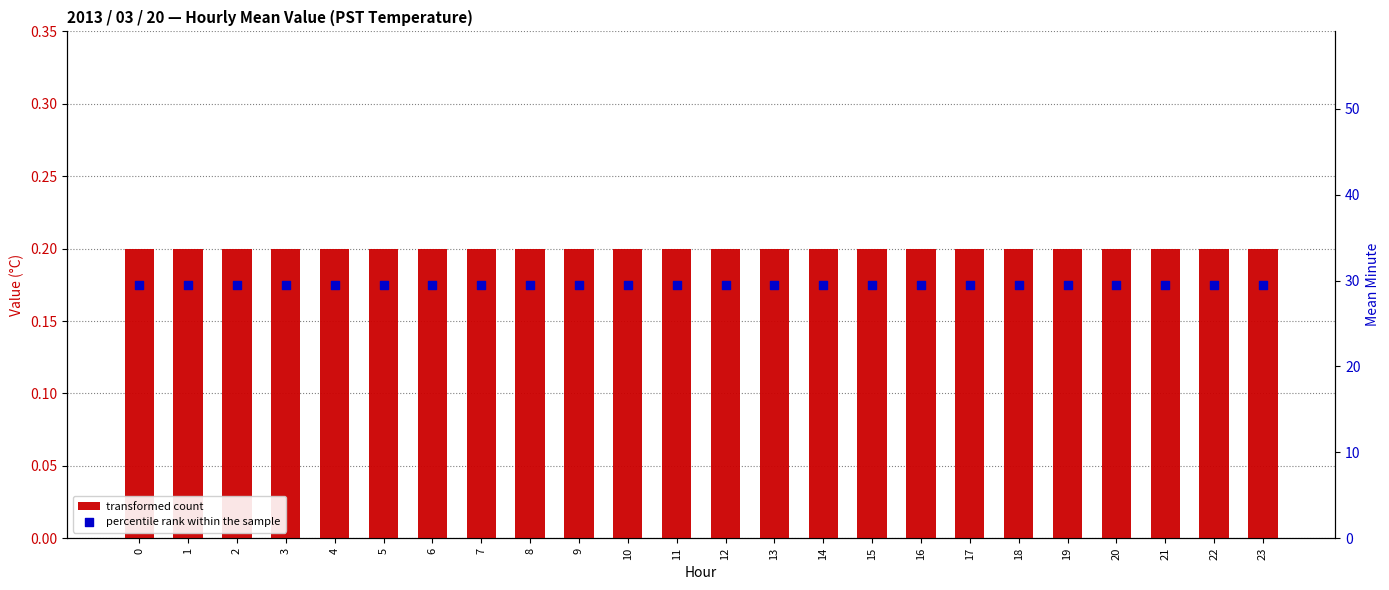

What are all the series names shown in the legend?

transformed count, percentile rank within the sample